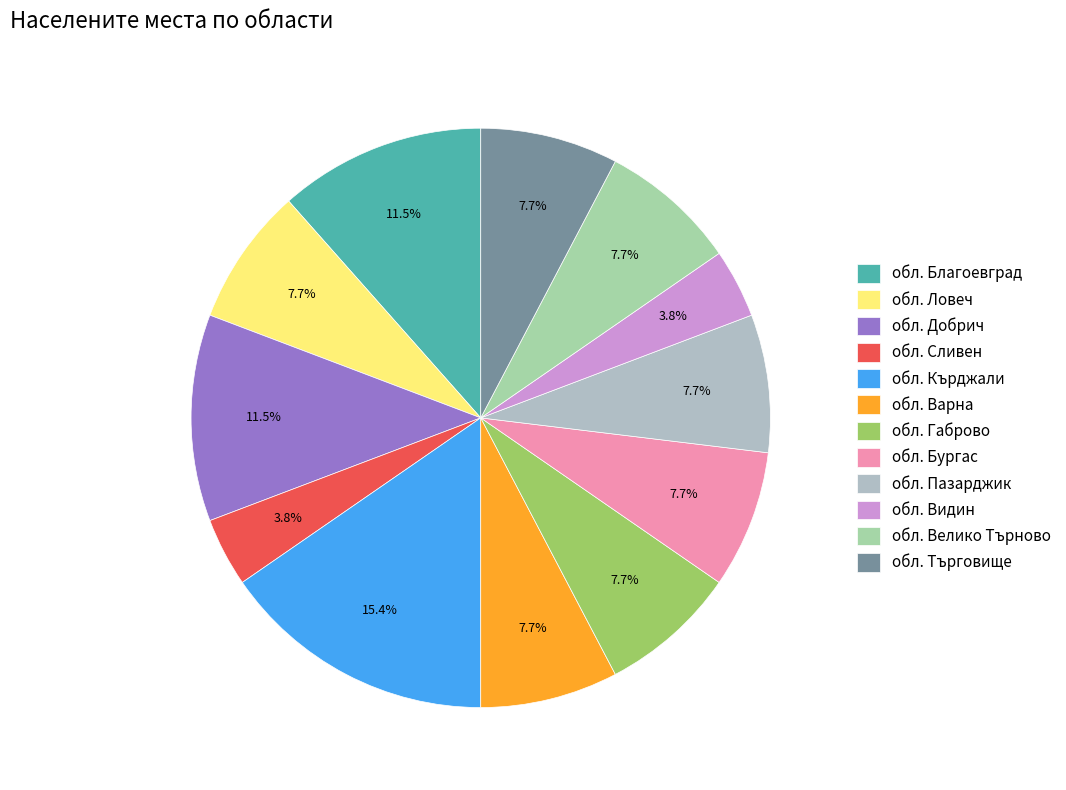

To the nearest percent, what is the combined percentage of обл. Кърджали and обл. Търговище?

23%